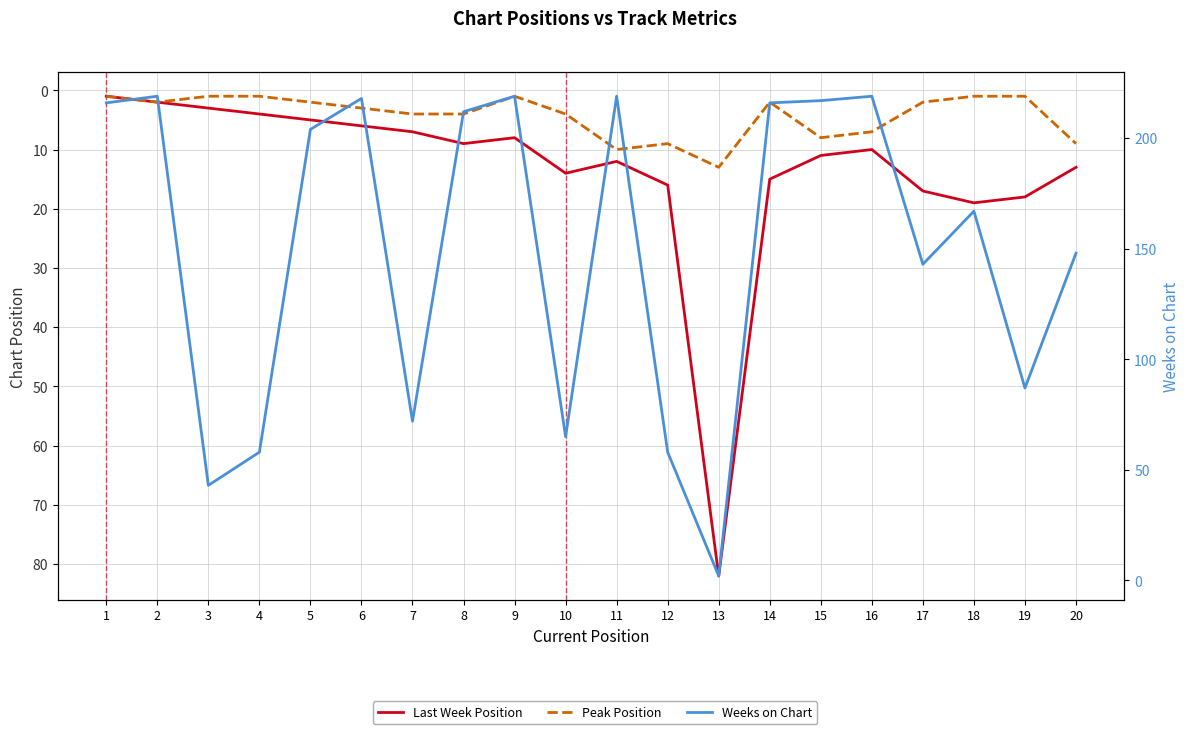

Reading left to right, extract all data points from this chart.

Last Week Position: 1=1	2=2	3=3	4=4	5=5	6=6	7=7	8=9	9=8	10=14	11=12	12=16	13=82	14=15	15=11	16=10	17=17	18=19	19=18	20=13
Peak Position: 1=1	2=2	3=1	4=1	5=2	6=3	7=4	8=4	9=1	10=4	11=10	12=9	13=13	14=2	15=8	16=7	17=2	18=1	19=1	20=9
Weeks on Chart: 1=216	2=219	3=43	4=58	5=204	6=218	7=72	8=212	9=219	10=65	11=219	12=58	13=2	14=216	15=217	16=219	17=143	18=167	19=87	20=148